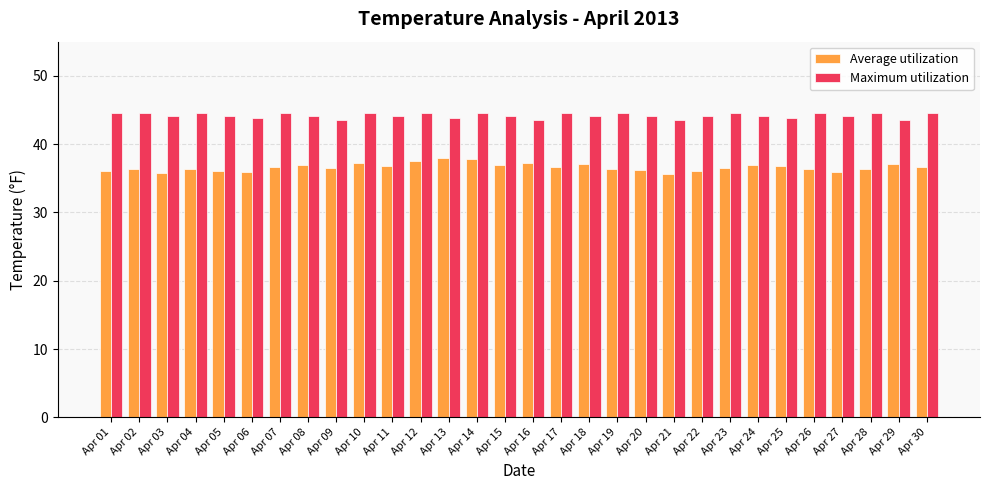

Which series has the widest spread of values?

Average utilization